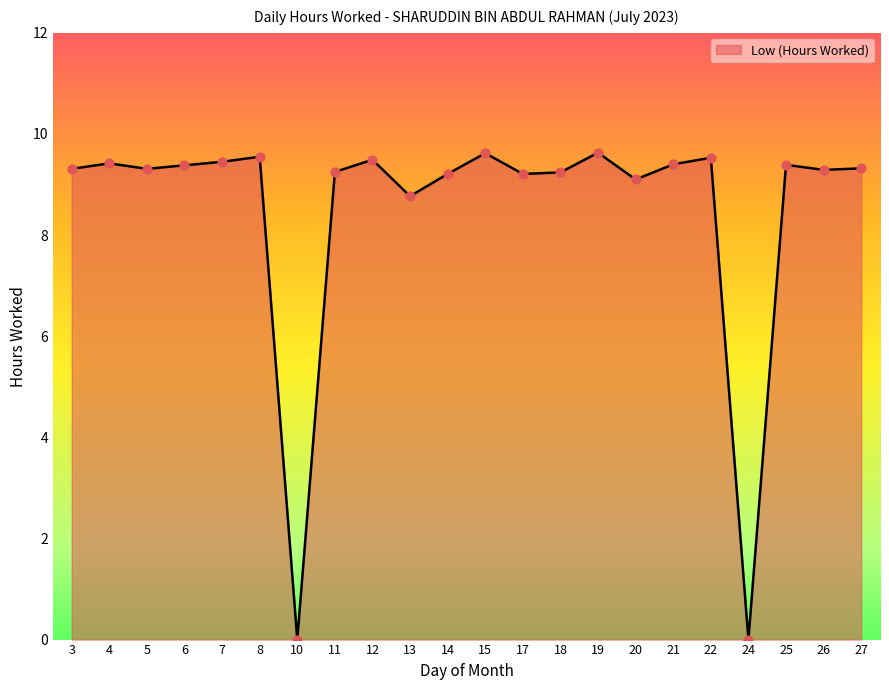

Which has a higher value, 24 or 21?

21